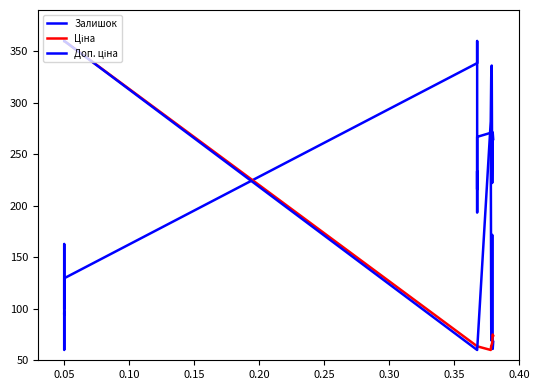

At how many categories does at least one series exceed 251?

15